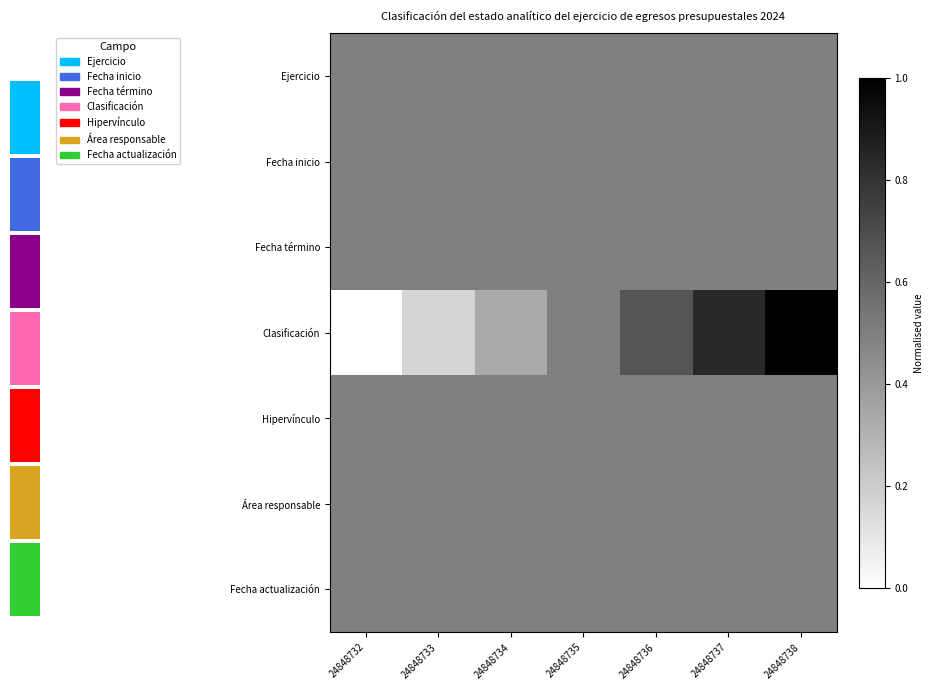

Reading right to left, transcribe all the data shown in this chart.

Ejercicio: 24848738=0.5	24848737=0.5	24848736=0.5	24848735=0.5	24848734=0.5	24848733=0.5	24848732=0.5
Fecha inicio: 24848738=0.5	24848737=0.5	24848736=0.5	24848735=0.5	24848734=0.5	24848733=0.5	24848732=0.5
Fecha término: 24848738=0.5	24848737=0.5	24848736=0.5	24848735=0.5	24848734=0.5	24848733=0.5	24848732=0.5
Clasificación: 24848738=1.0	24848737=0.8	24848736=0.7	24848735=0.5	24848734=0.3	24848733=0.2	24848732=0.0
Hipervínculo: 24848738=0.5	24848737=0.5	24848736=0.5	24848735=0.5	24848734=0.5	24848733=0.5	24848732=0.5
Área responsable: 24848738=0.5	24848737=0.5	24848736=0.5	24848735=0.5	24848734=0.5	24848733=0.5	24848732=0.5
Fecha actualización: 24848738=0.5	24848737=0.5	24848736=0.5	24848735=0.5	24848734=0.5	24848733=0.5	24848732=0.5